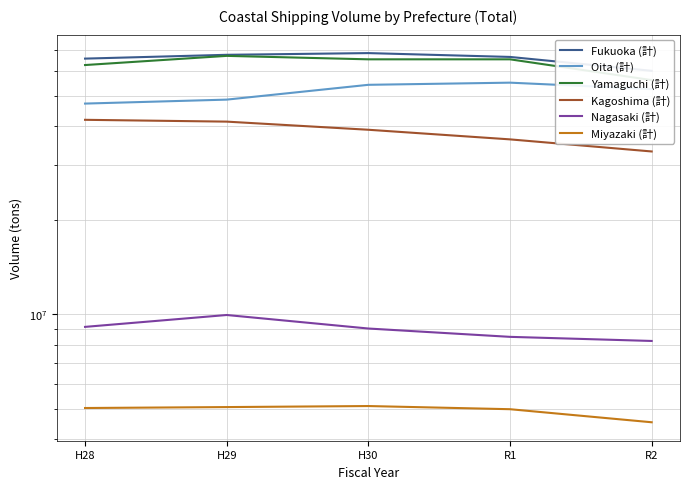

Reading left to right, transcribe all the data shown in this chart.

Fukuoka (計): H28=65933704	H29=67809692	H30=68669682	R1=66755172	R2=60260168
Oita (計): H28=47331669	H29=48733543	H30=54353964	R1=55223552	R2=52669324
Yamaguchi (計): H28=62882410	H29=67280431	H30=65587276	R1=65589719	R2=56268311
Kagoshima (計): H28=41994233	H29=41436118	H30=39025129	R1=36355197	R2=33255040
Nagasaki (計): H28=9126435	H29=9961615	H30=9016836	R1=8479599	R2=8226764
Miyazaki (計): H28=5018543	H29=5053012	H30=5091891	R1=4974460	R2=4518014